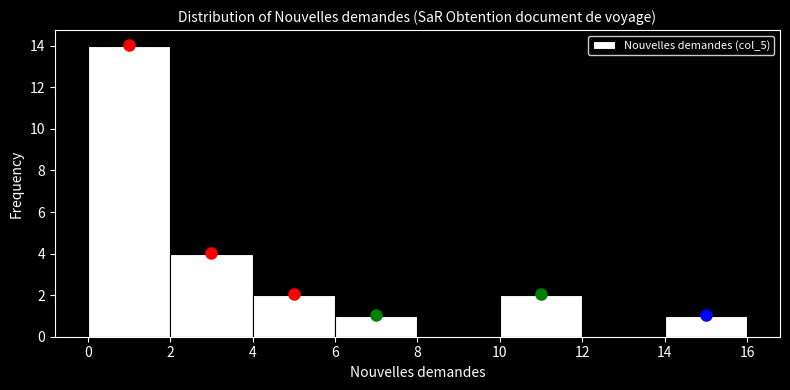

What is the height of the bar covering 10 to 12 on the x-axis? The values are not printed on the chart, so give them approximately, as read against the axis.

2